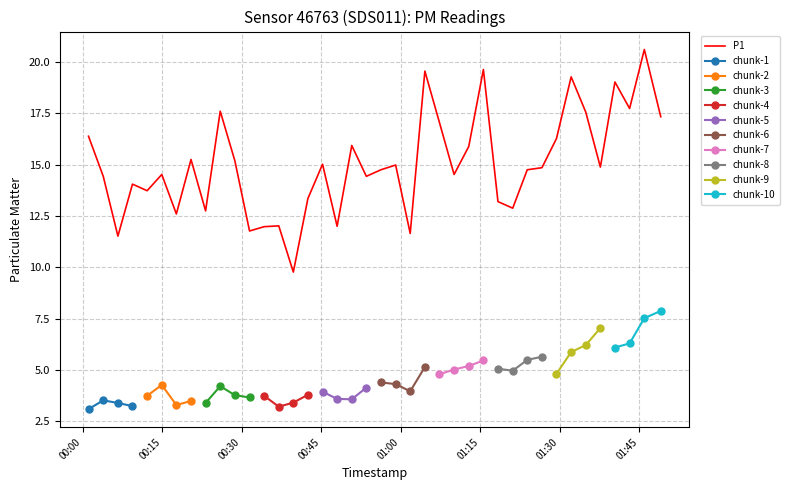

What is the maximum value for P1?

20.6